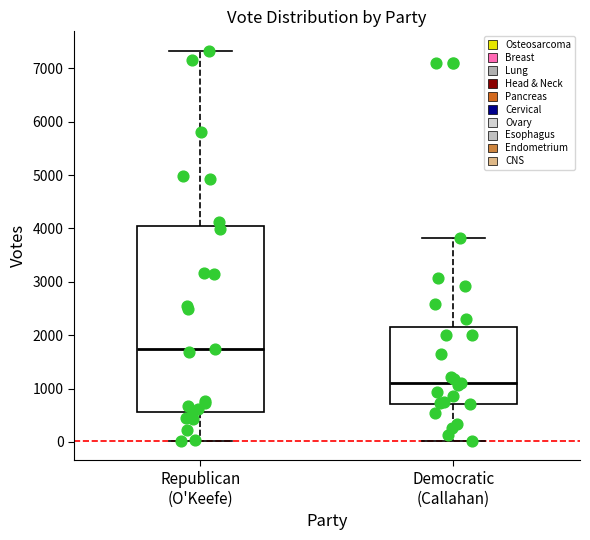

Comparing the boxes themselves (not the whiskers), which one is the tallest?

Republican (O'Keefe)